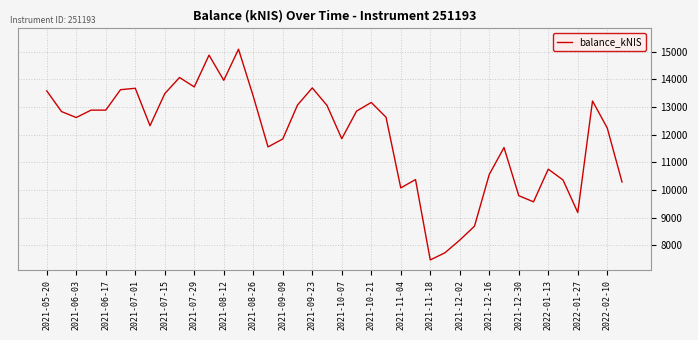

What is the maximum value shown in the chart?

15088.8